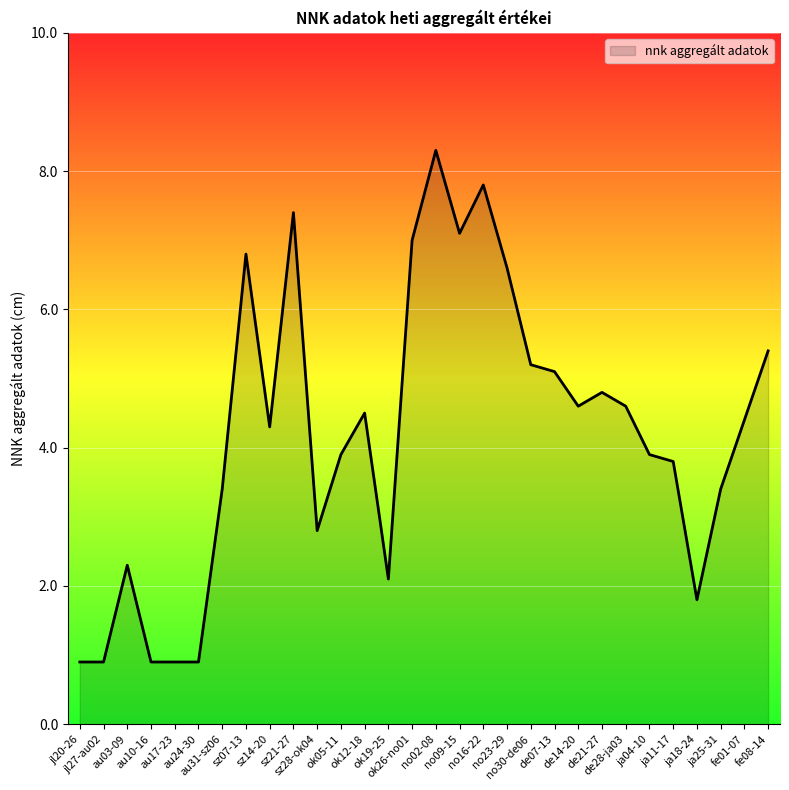

What is the smallest value displayed?

0.9